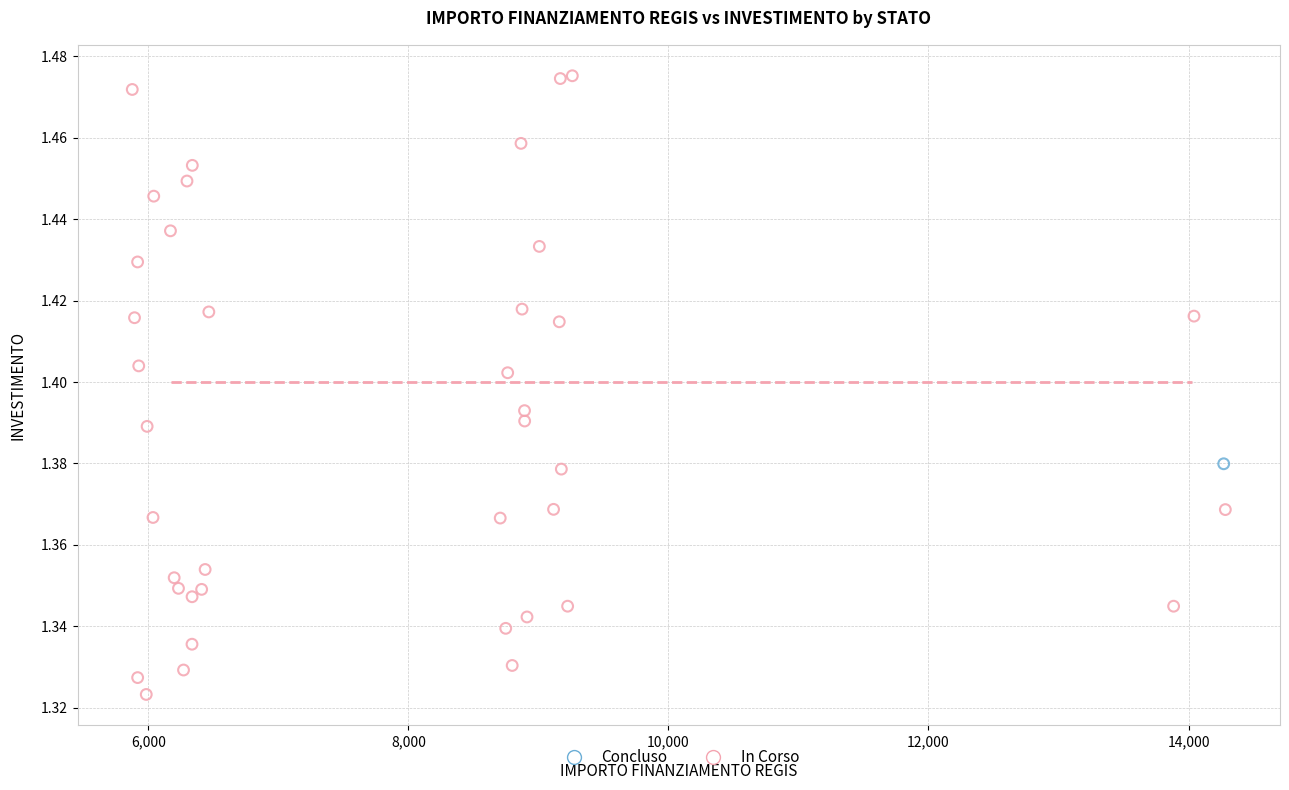

What are all the series names shown in the legend?

Concluso, In Corso